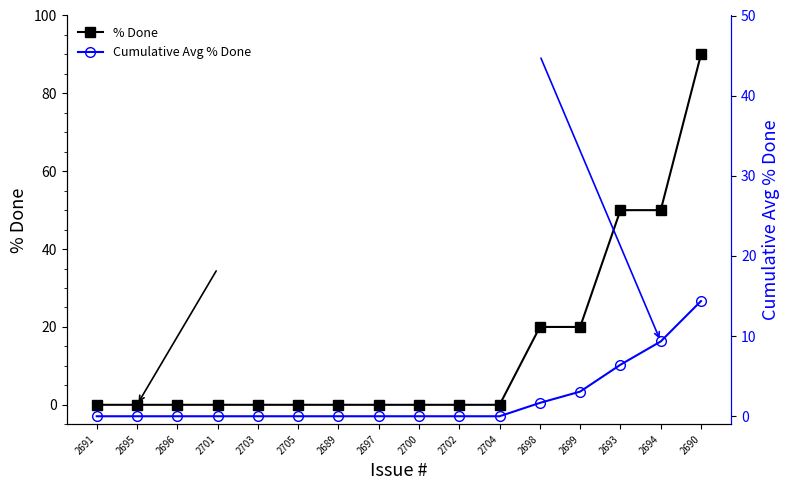

The value of % Done at 2700 is 0.0. True or false?

True